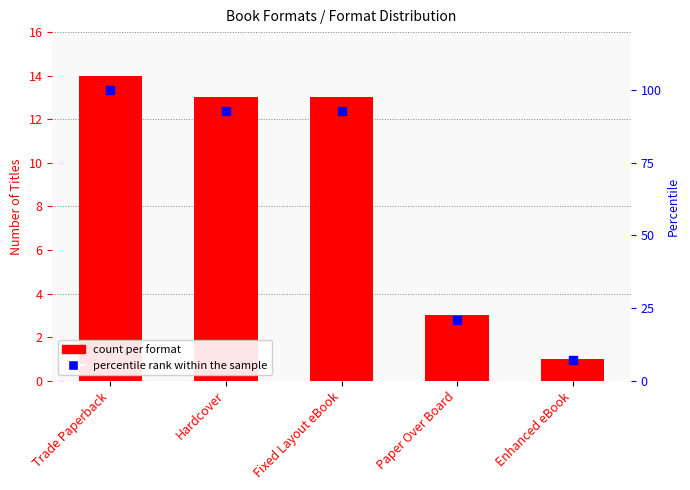

What are all the series names shown in the legend?

count per format, percentile rank within the sample